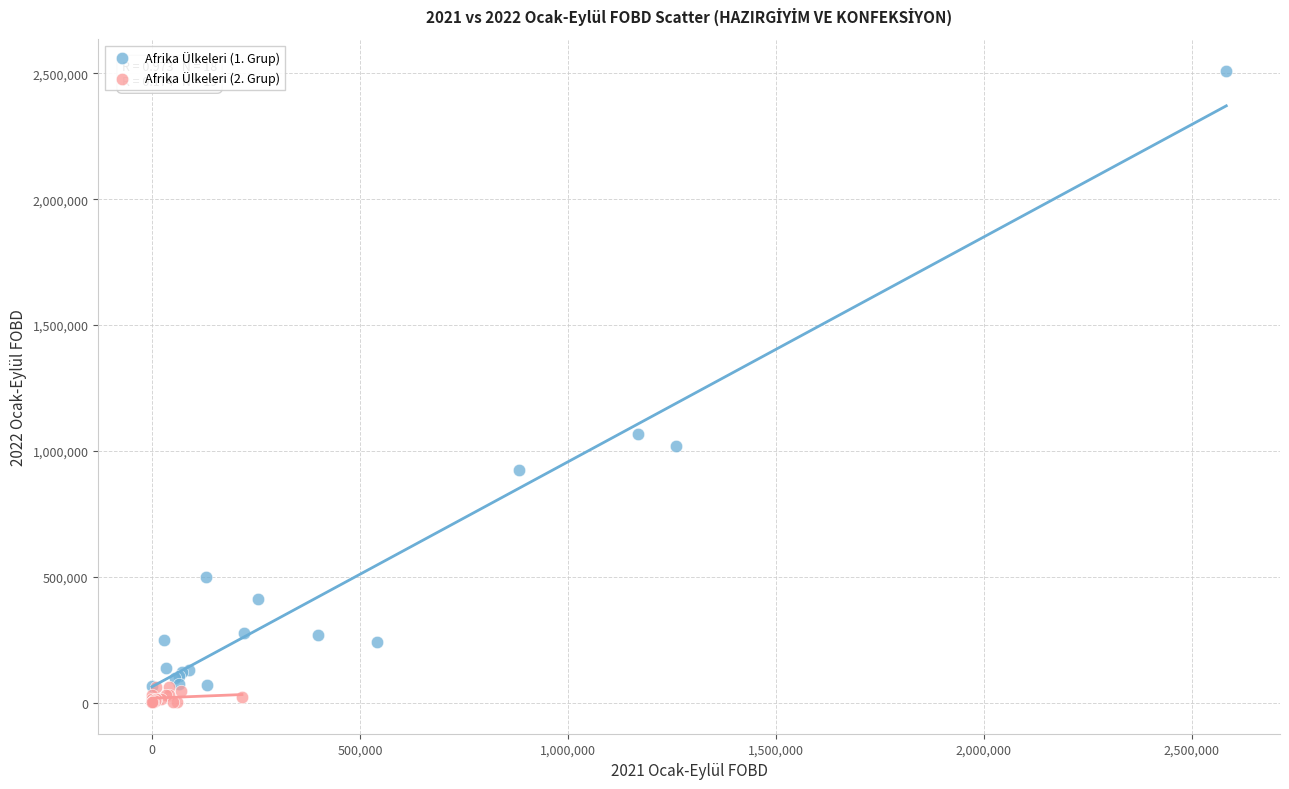

Which series contains the highest Y value?

Afrika Ülkeleri (1. Grup)